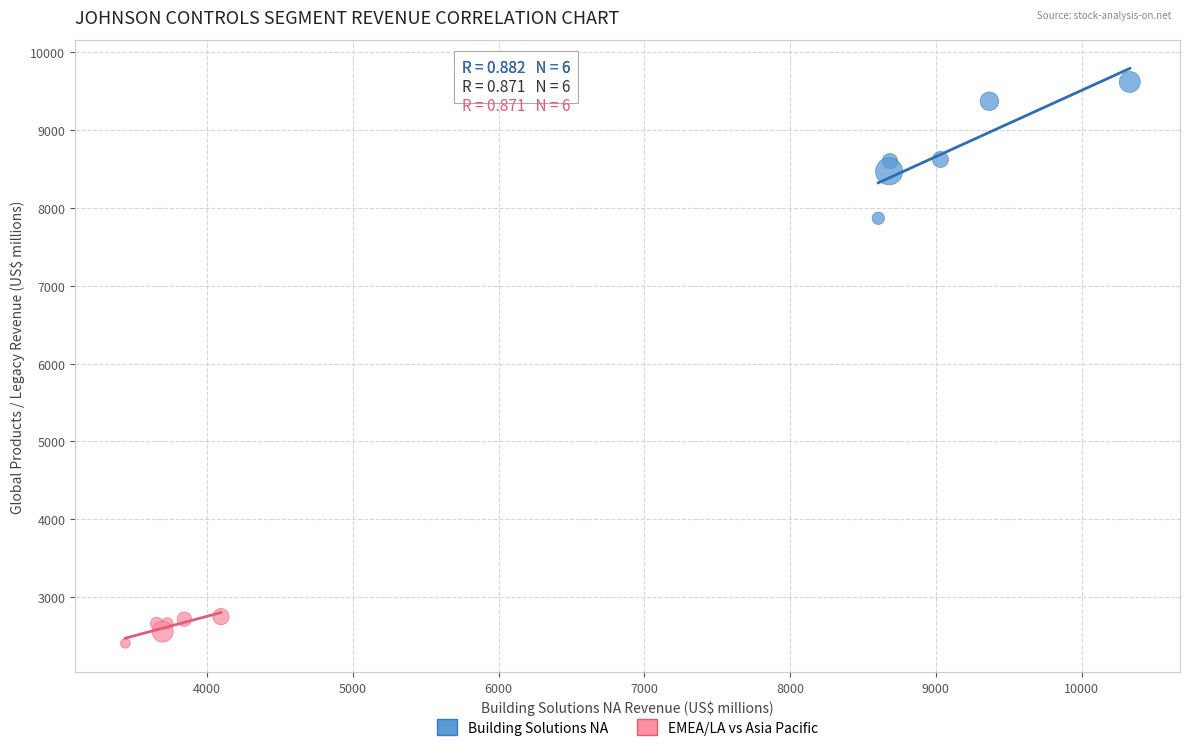

Which series reaches the minimum Y coordinate?

EMEA/LA vs Asia Pacific